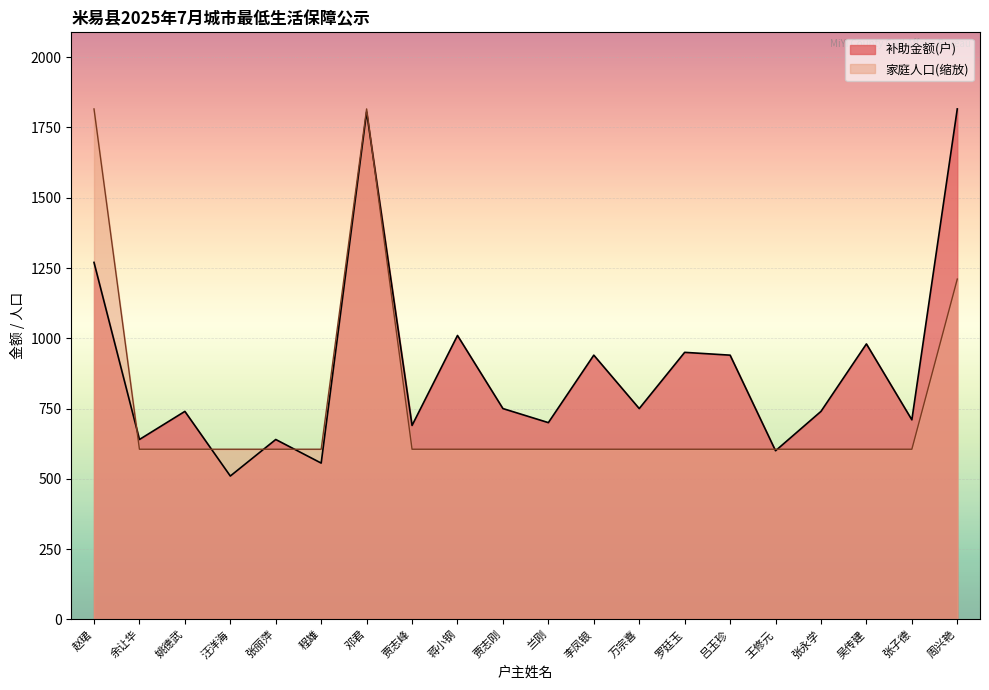

Is it true that 家庭人口 equals 605.3 at 张丽萍?

True